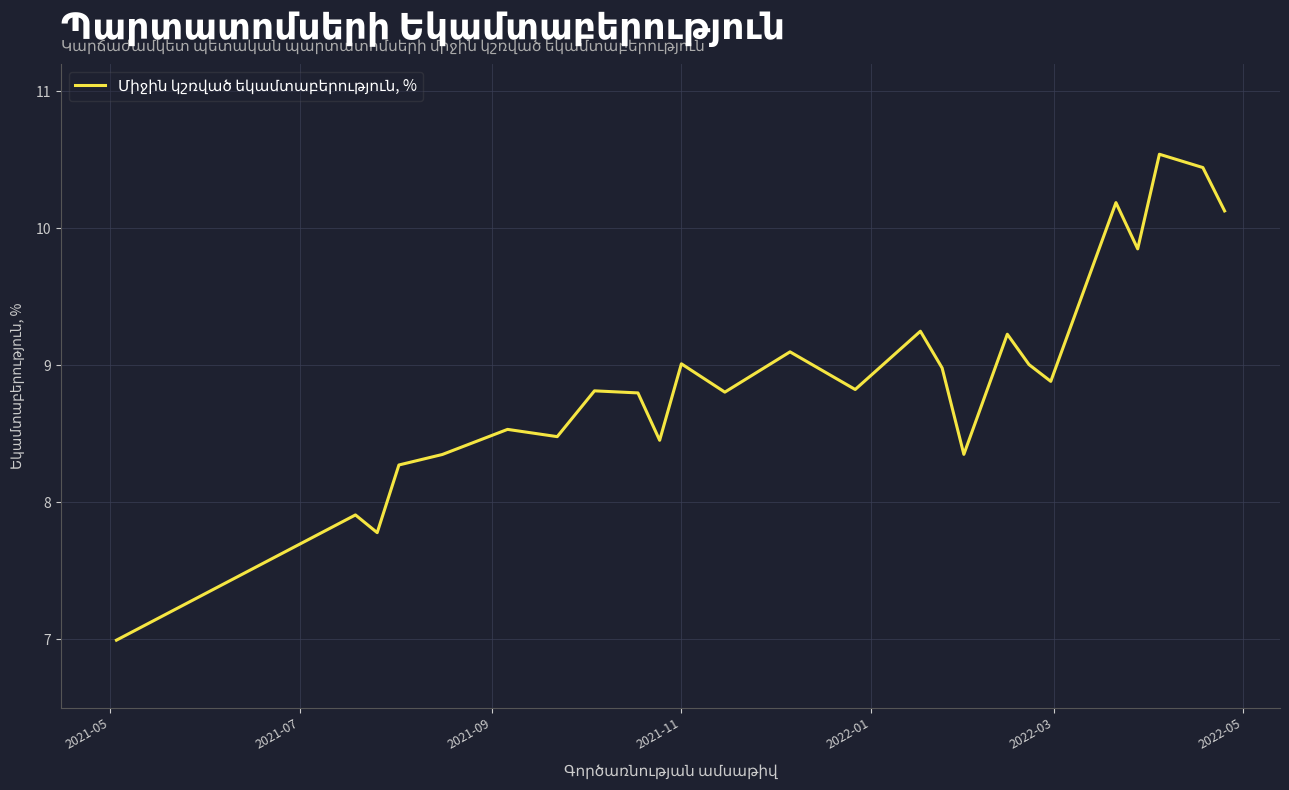

How many data points are less than 8?

3